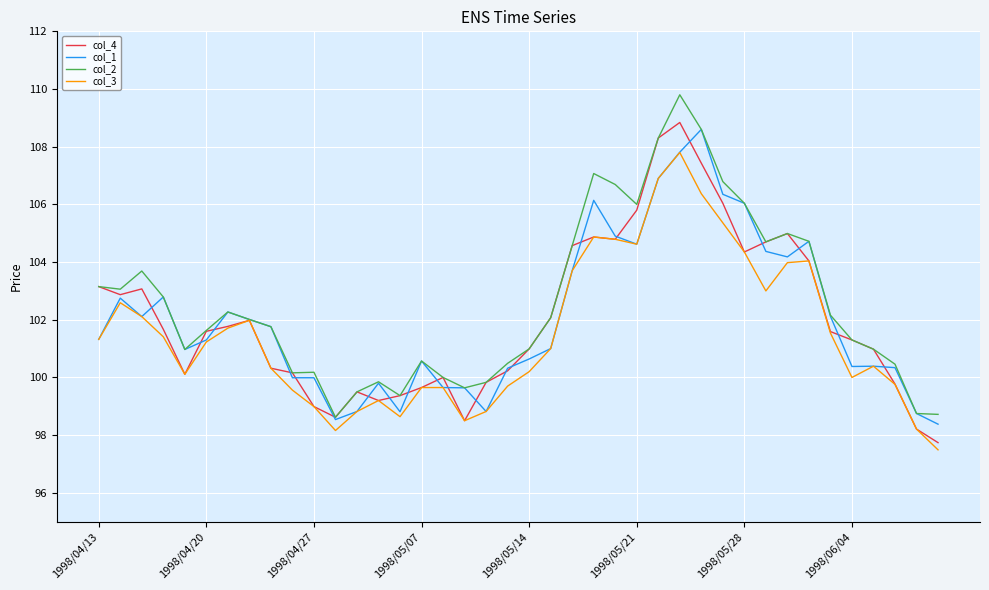

What is the greatest value displayed?

109.8